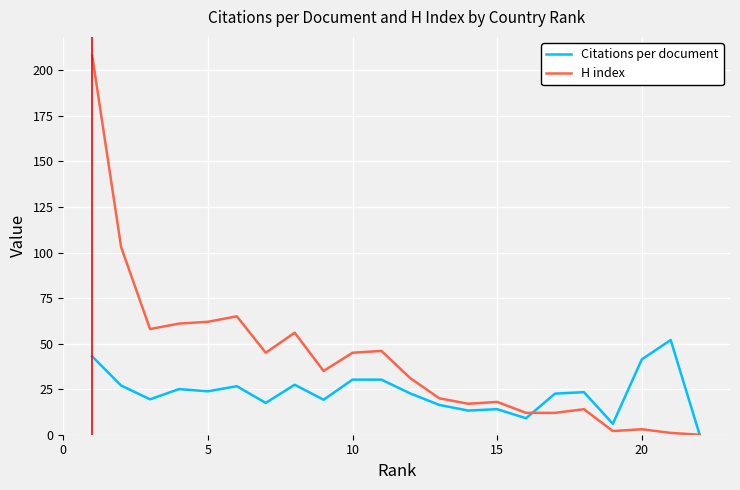

Which series has the largest range (max minus min)?

H index